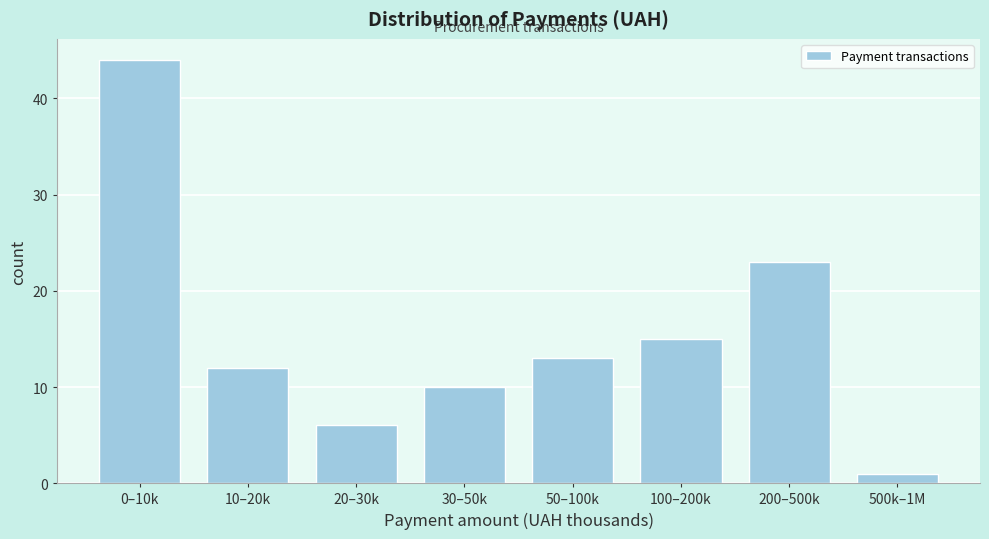

Reading left to right, extract all data points from this chart.

44	12	6	10	13	15	23	1